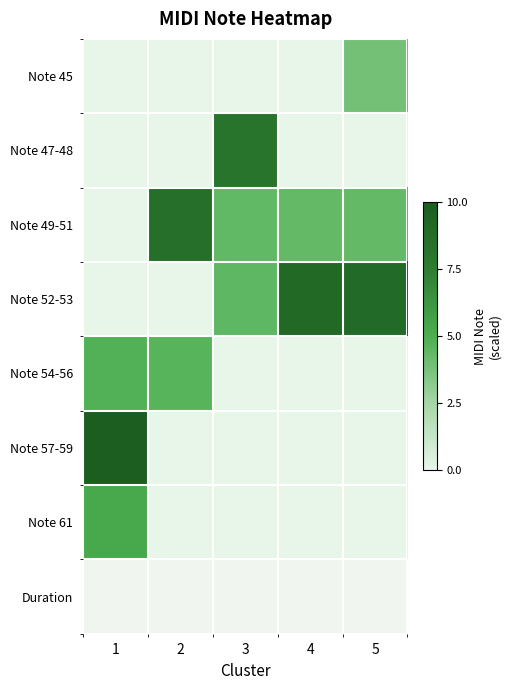

Reading left to right, what are all the values shown in this chart?

Note 45: 1=0.0	2=0.0	3=0.0	4=0.0	5=3.9
Note 47-48: 1=0.0	2=0.0	3=8.2	4=0.0	5=0.0
Note 49-51: 1=0.0	2=8.5	3=4.4	4=4.3	5=4.3
Note 52-53: 1=0.0	2=0.0	3=4.5	4=9.1	5=9.0
Note 54-56: 1=4.8	2=4.7	3=0.0	4=0.0	5=0.0
Note 57-59: 1=10.0	2=0.0	3=0.0	4=0.0	5=0.0
Note 61: 1=5.3	2=0.0	3=0.0	4=0.0	5=0.0